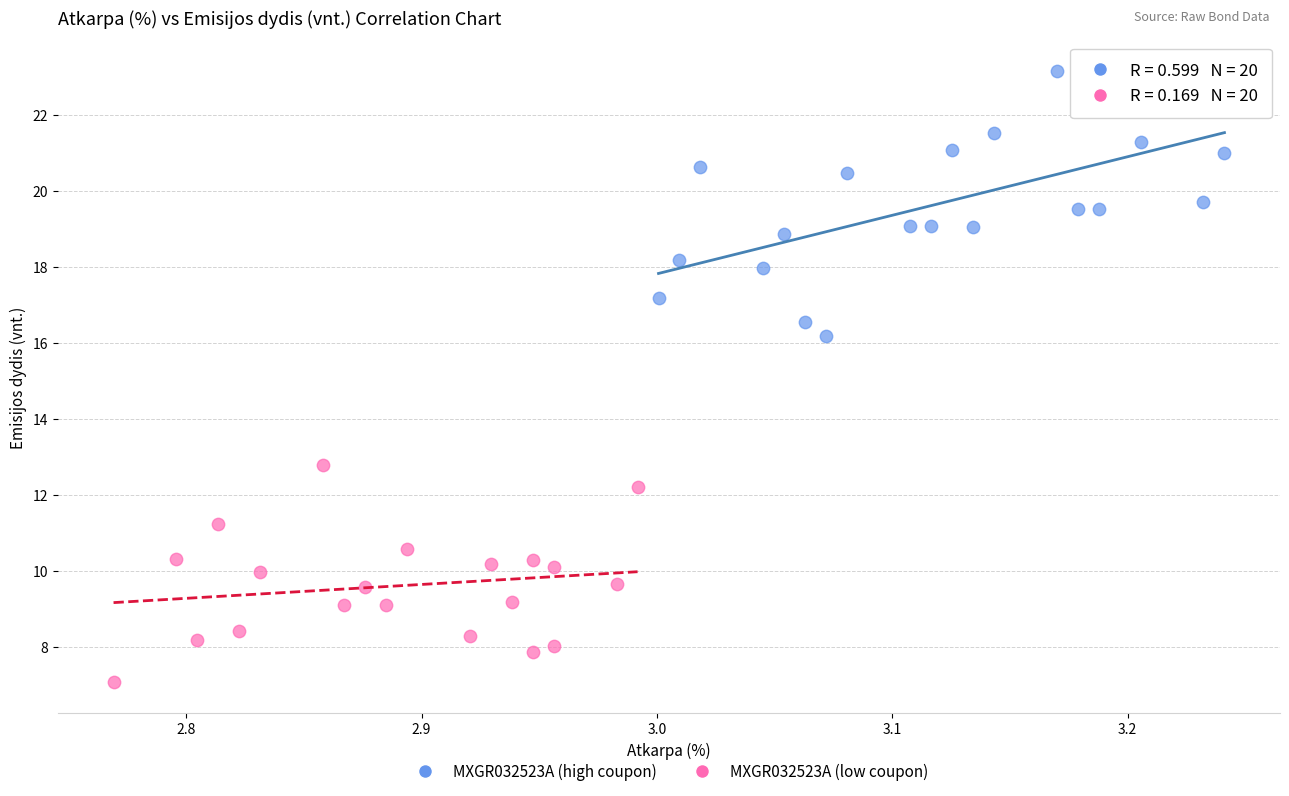

Which series reaches the maximum Y coordinate?

MXGR032523A (high coupon)